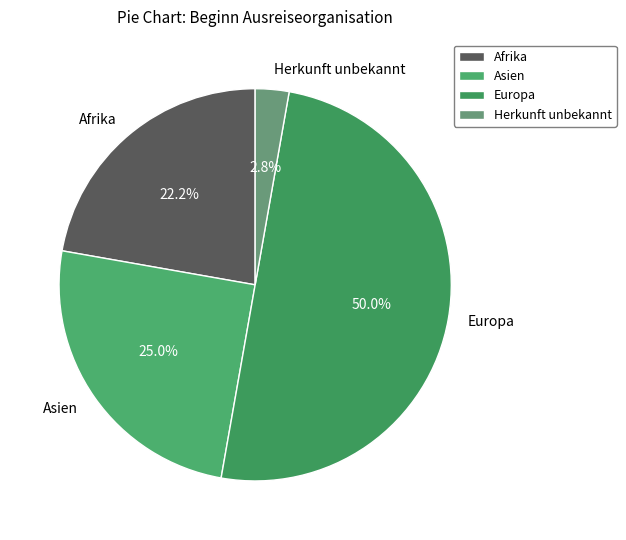

Combined, what portion of the pie is Asien and Herkunft unbekannt?

27.8%